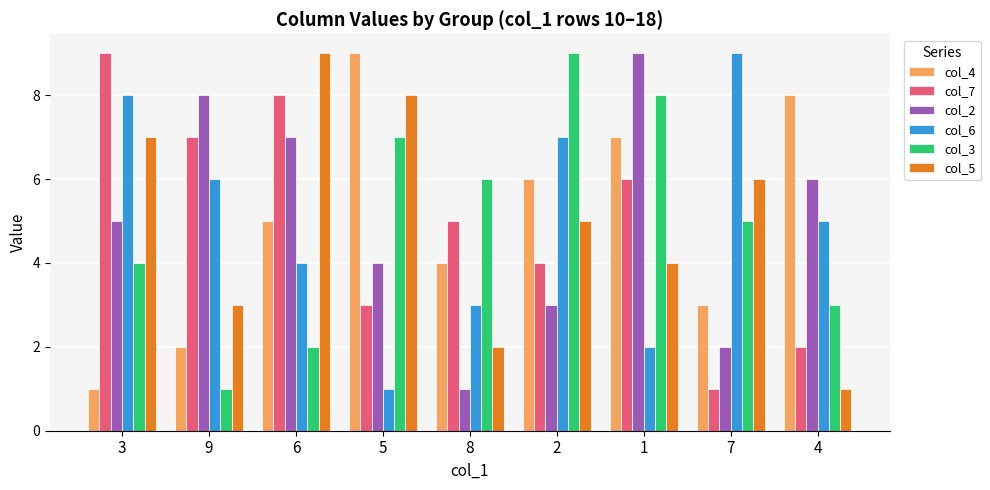

Reading left to right, list all the values displayed in this chart.

col_4: 3=1	9=2	6=5	5=9	8=4	2=6	1=7	7=3	4=8
col_7: 3=9	9=7	6=8	5=3	8=5	2=4	1=6	7=1	4=2
col_2: 3=5	9=8	6=7	5=4	8=1	2=3	1=9	7=2	4=6
col_6: 3=8	9=6	6=4	5=1	8=3	2=7	1=2	7=9	4=5
col_3: 3=4	9=1	6=2	5=7	8=6	2=9	1=8	7=5	4=3
col_5: 3=7	9=3	6=9	5=8	8=2	2=5	1=4	7=6	4=1